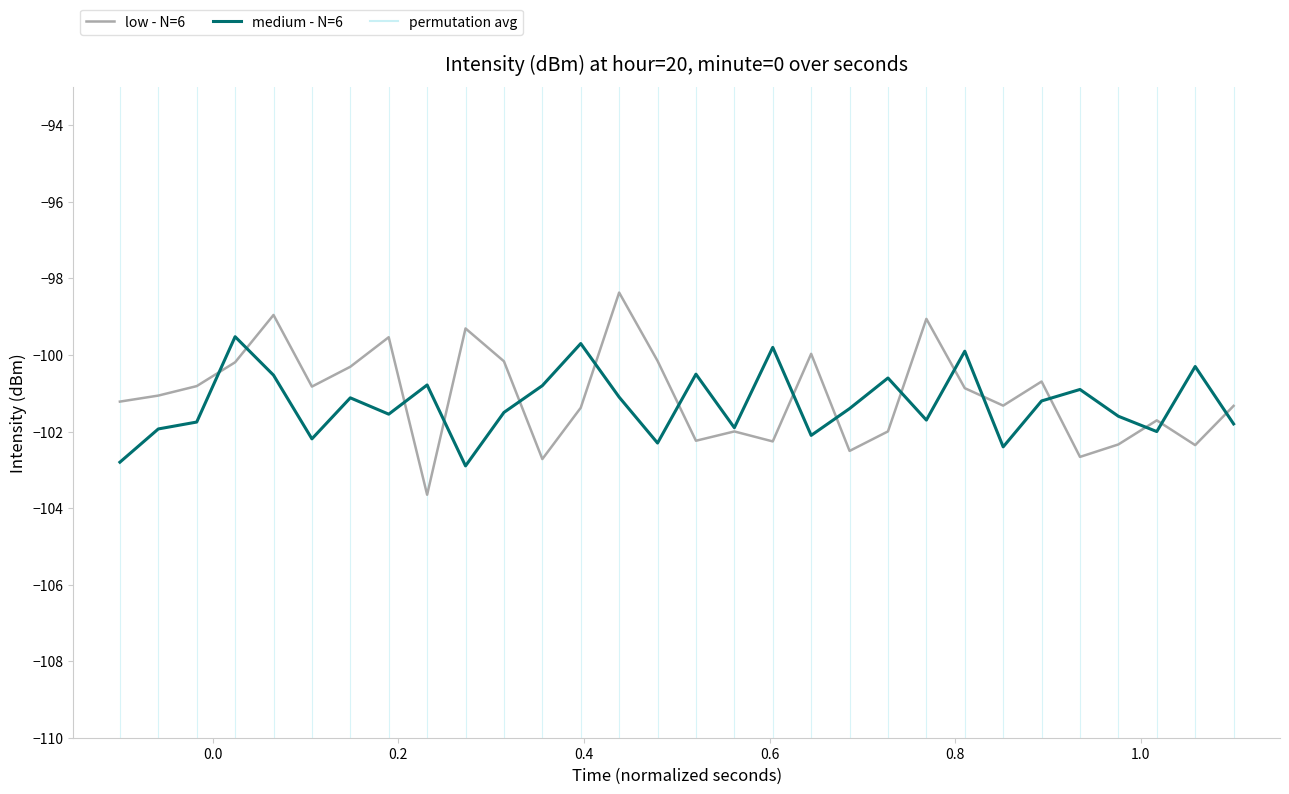

What is the minimum value for low - N=6?

-103.7